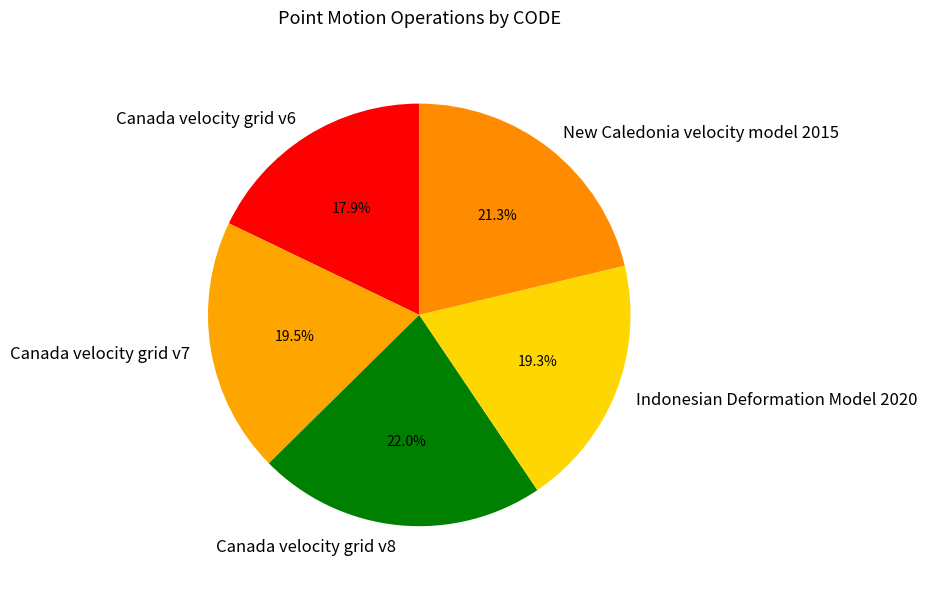

To the nearest percent, what is the combined percentage of New Caledonia velocity model 2015 and Canada velocity grid v8?

43%